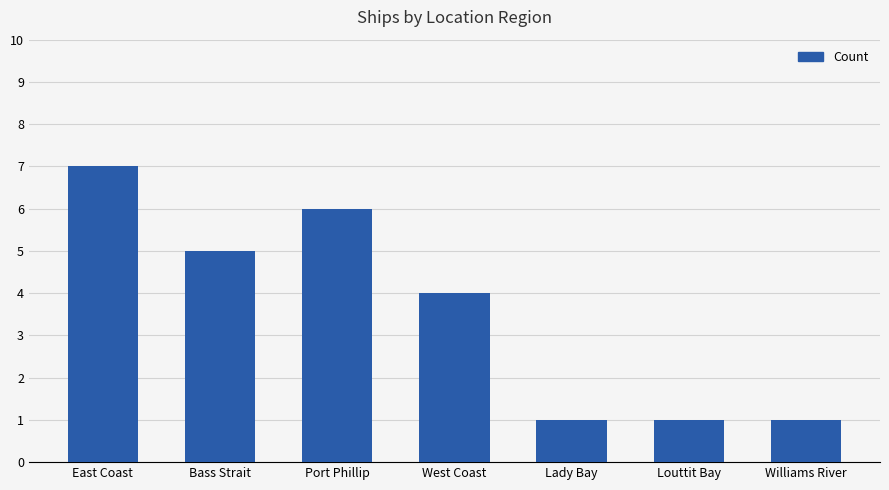

Count the number of categories in the chart.

7